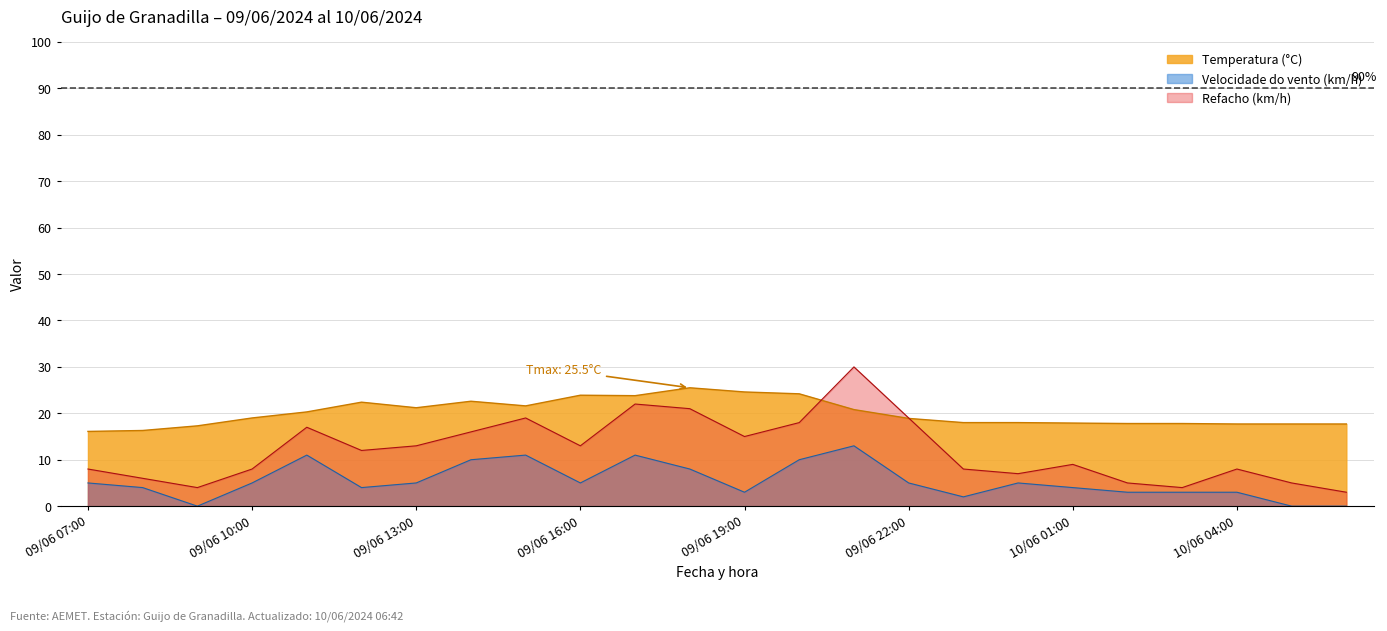

True or false: Refacho (km/h) and Velocidade do vento (km/h) intersect in this chart.

False